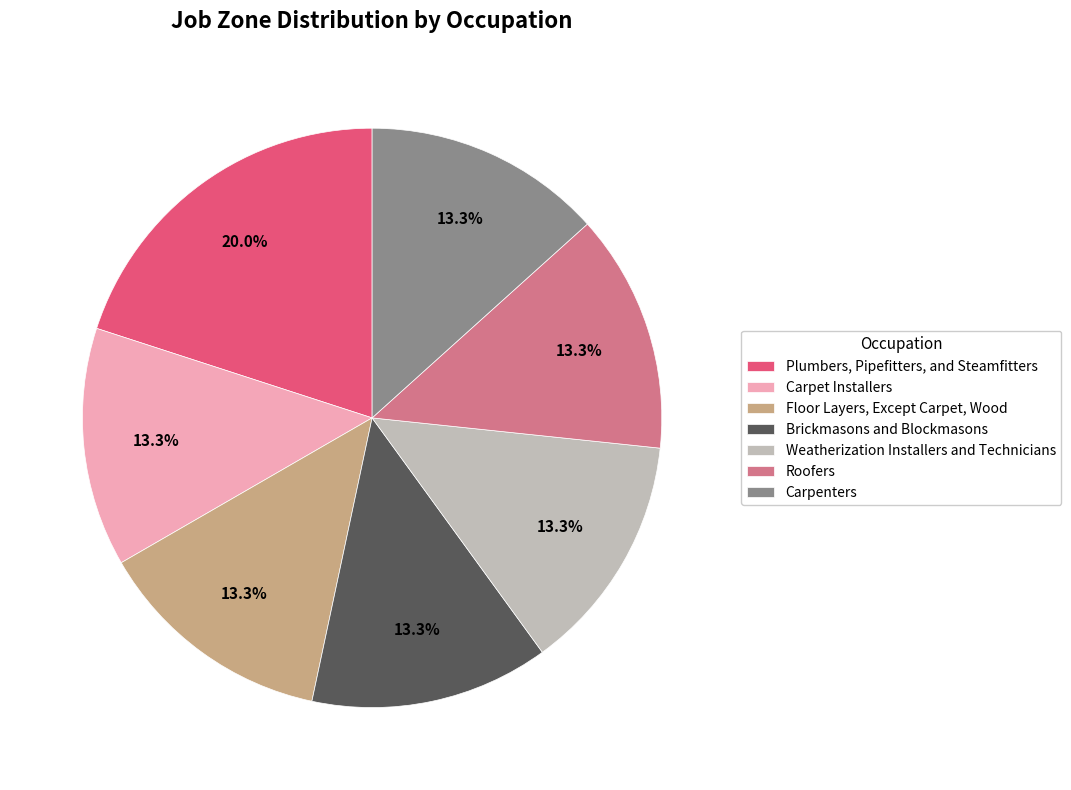

The Plumbers, Pipefitters, and Steamfitters slice represents 20% of the pie. True or false?

True